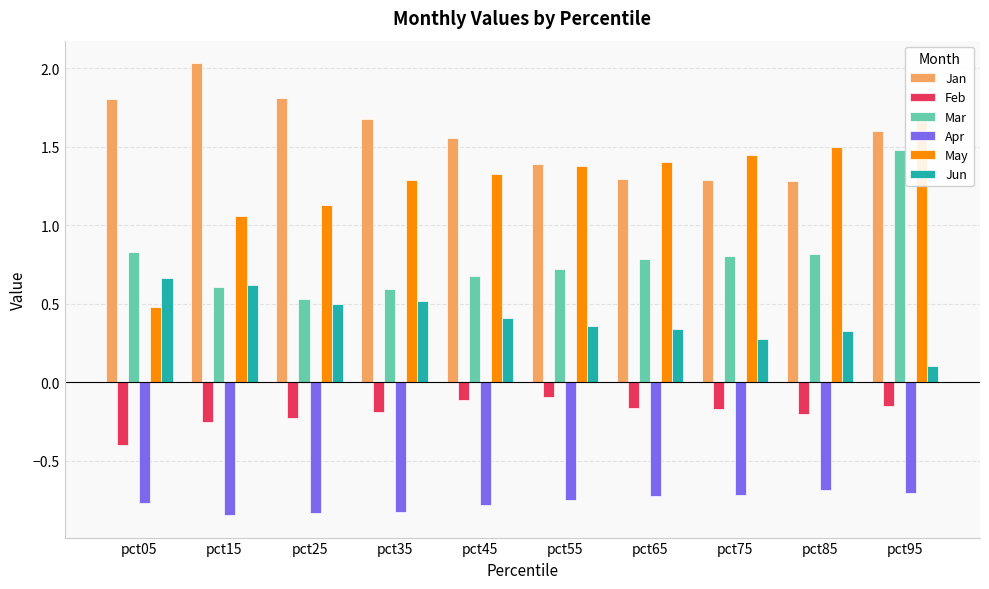

What is the value of the Feb bar at the 4th from the left?

-0.2